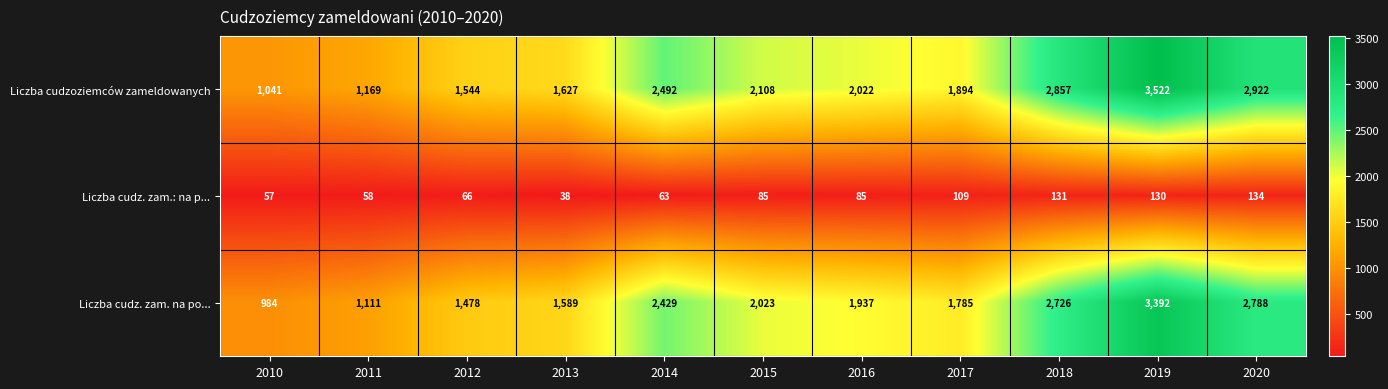

What is the approximate value of Liczba cudz. zam. na po... at 2020, to the nearest 100?

2800